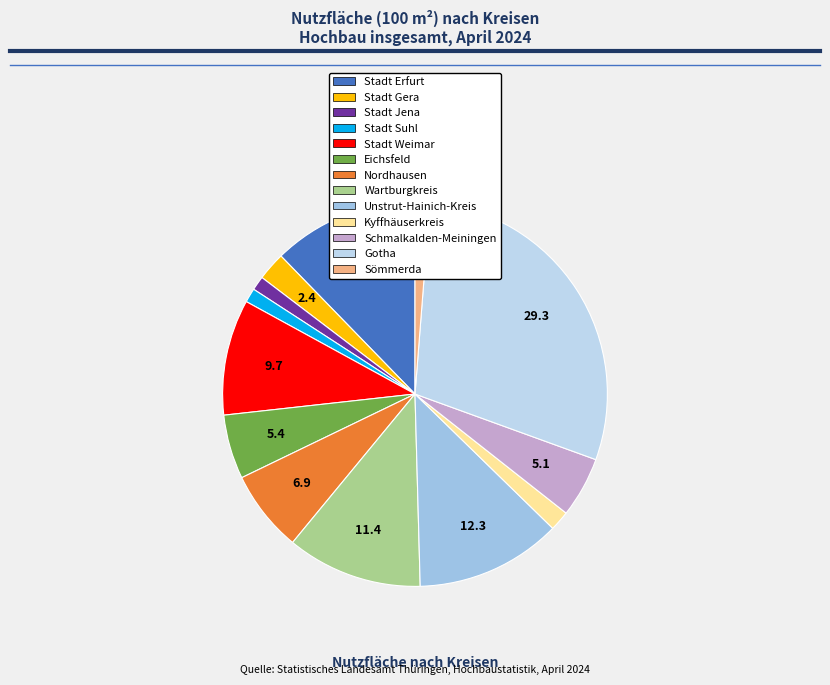

Count the number of slices in the pie.

13